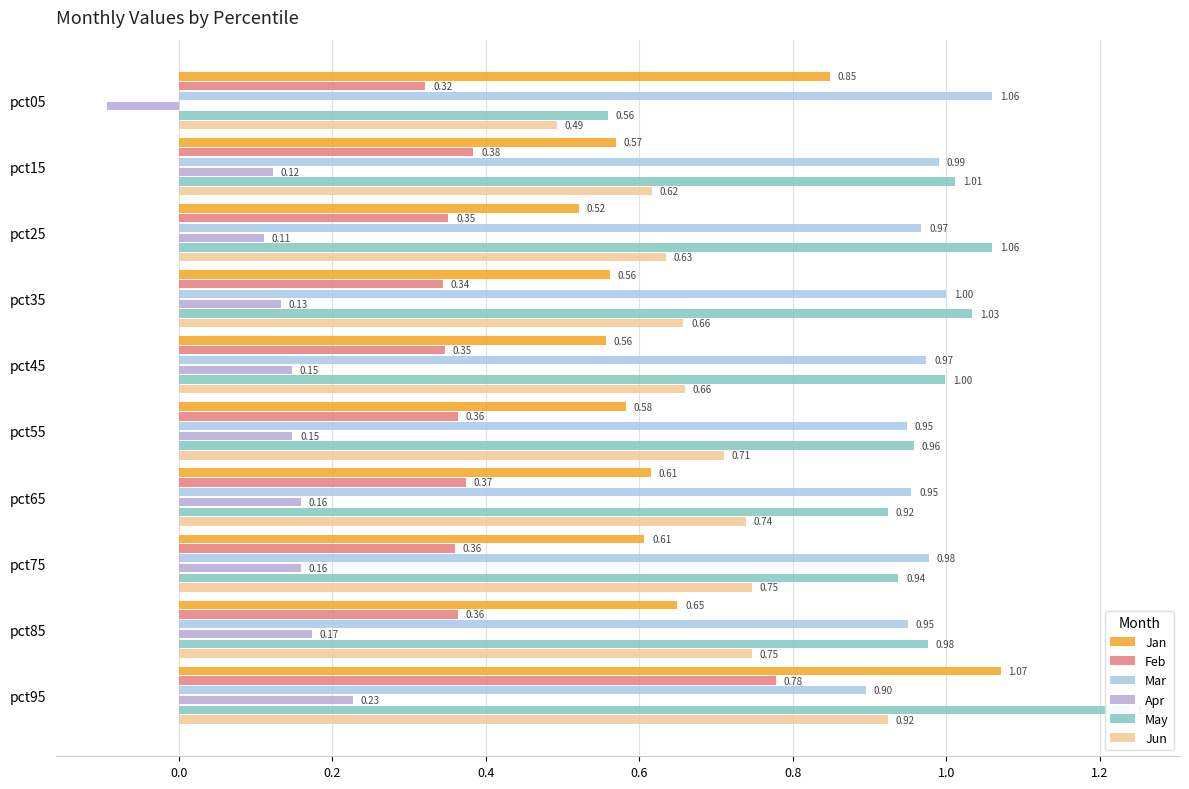

Is the value of Feb at pct85 greater than the value of Mar at pct95?

No